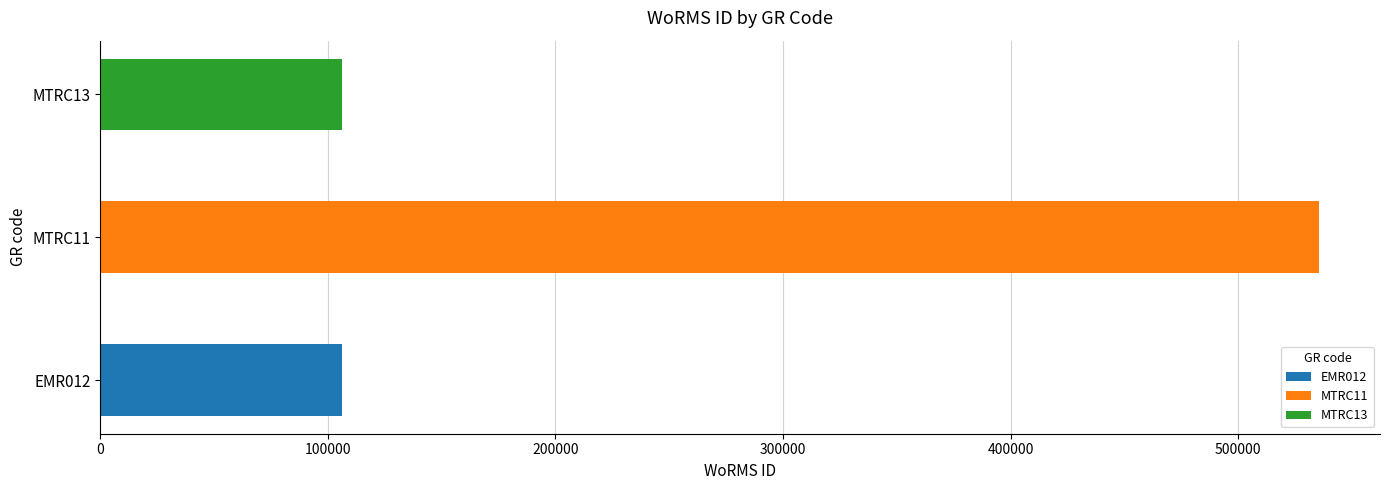

Where does the data first go above 106215?

MTRC11